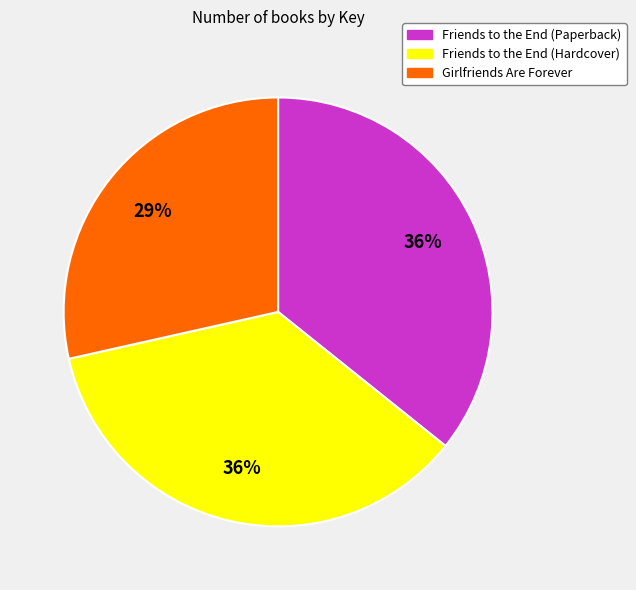

Does any single category account for the majority?

No